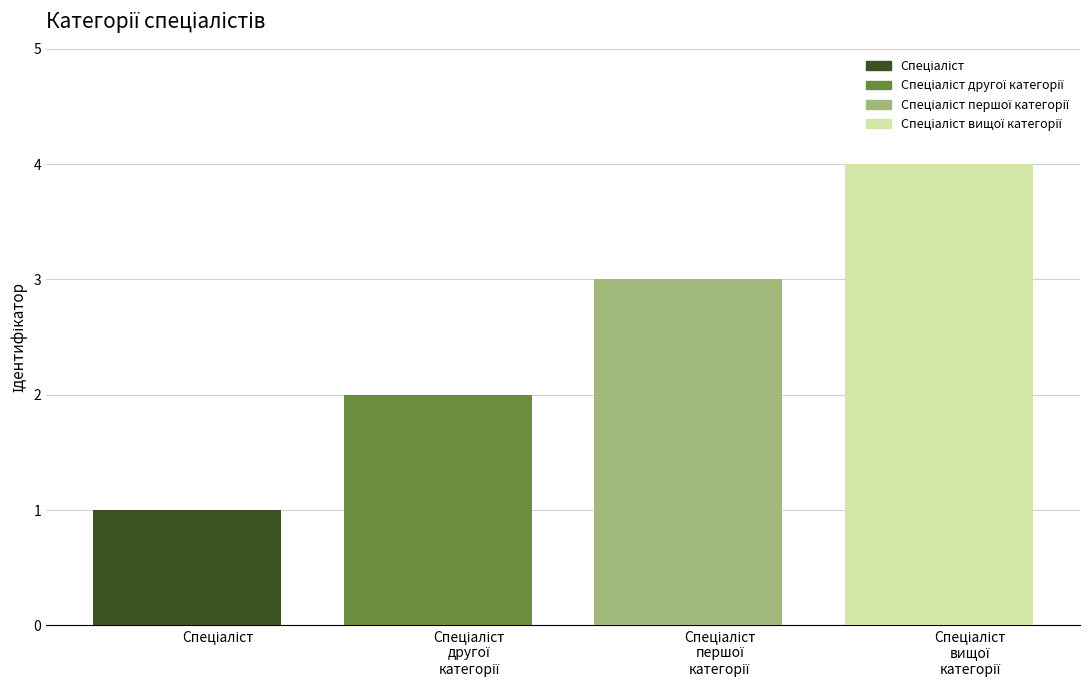

Which category has the lowest value across all series?

Спеціаліст